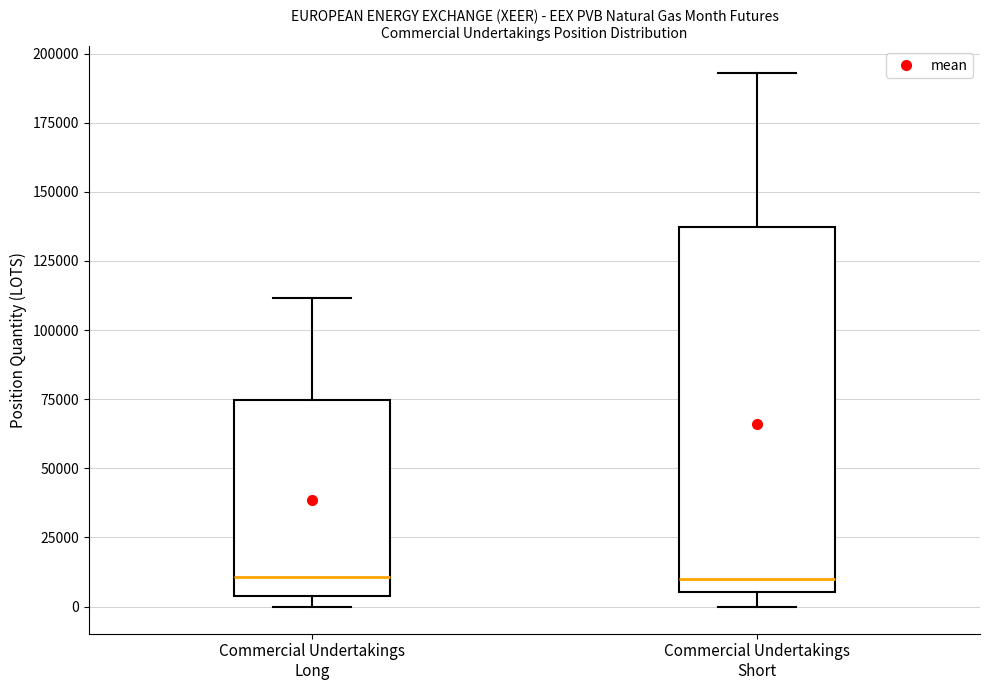

Reading left to right, transcribe this box plot: for each box, give where its median line is, the range the box spans, and where its two whiskers end, as read against the y-axis. The values are not printed on the chart, so give them approximately, as read against the axis.

Commercial Undertakings Long: median 10000, box 5000 to 75000, whiskers 0 to 110000
Commercial Undertakings Short: median 10000, box 5000 to 135000, whiskers 0 to 195000